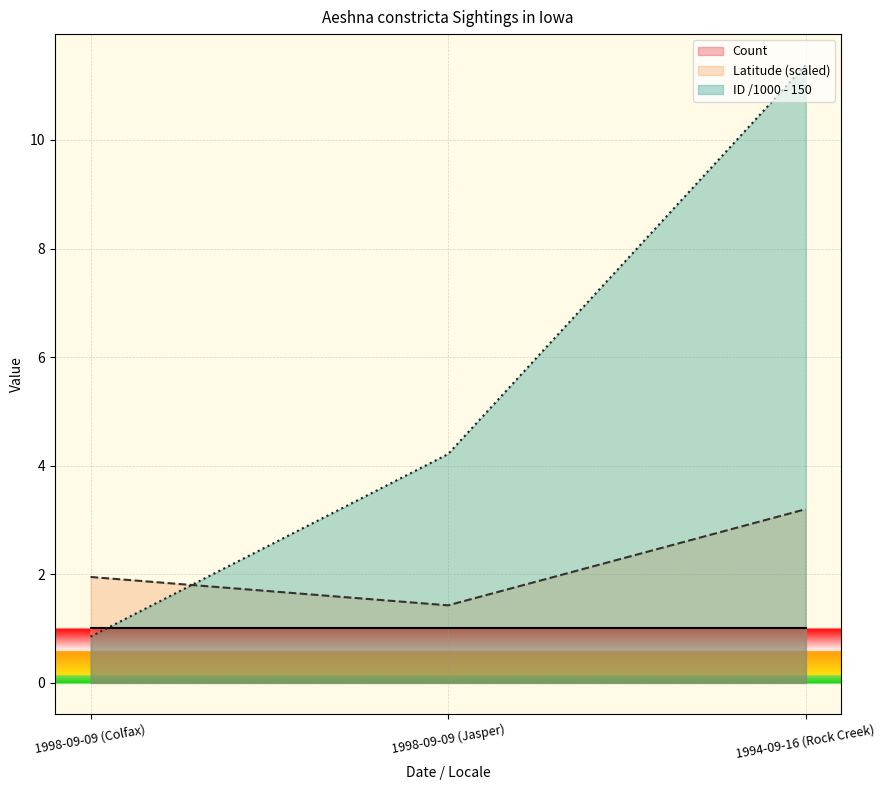

Rank the series by their maximum value, from lowest to highest.

Count, Latitude (scaled), ID /1000 - 150